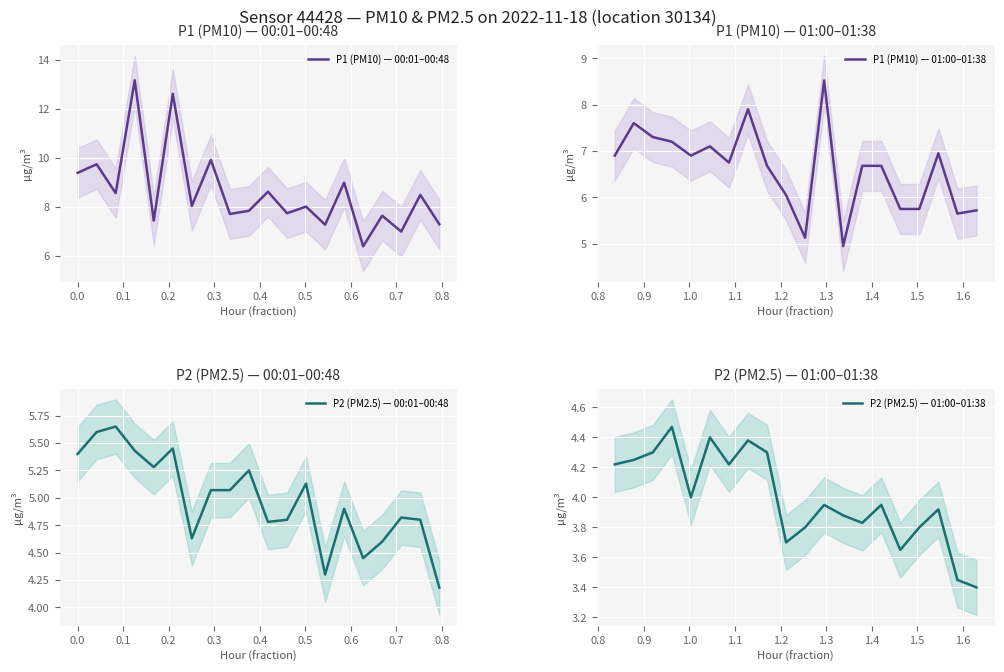

Is this an area chart (filled region under the line)?

No